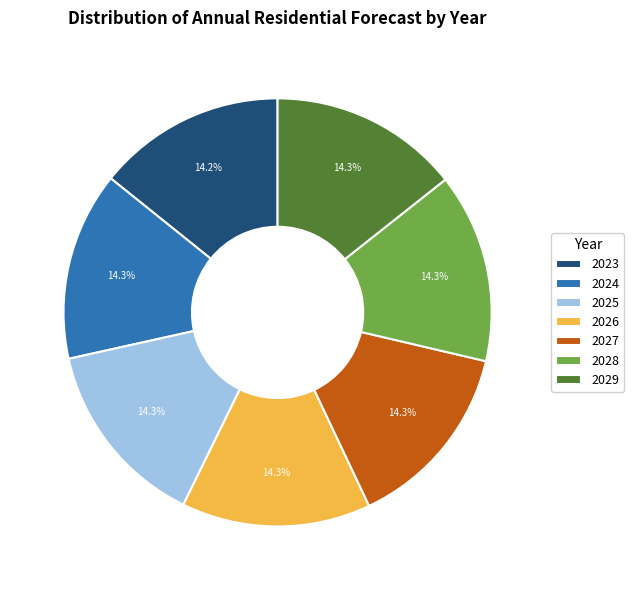

How much of the chart is everything except 2025?

85.7%